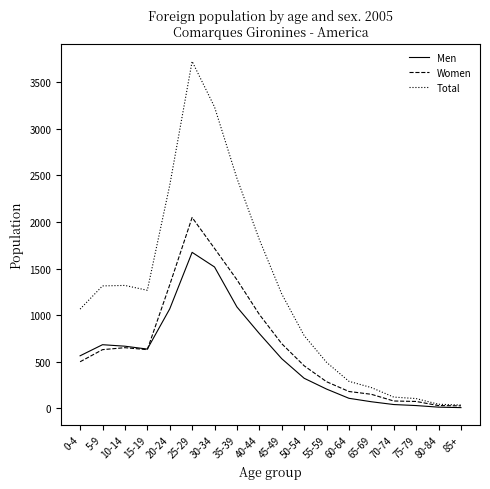

What is the difference between the highest and lowest values at 35-39?

1381